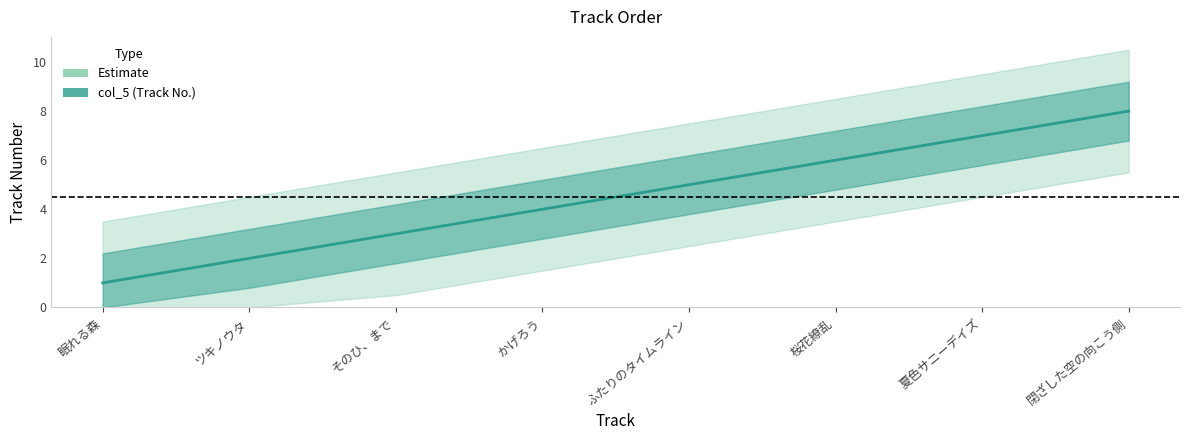

How many series are shown in this chart?

1